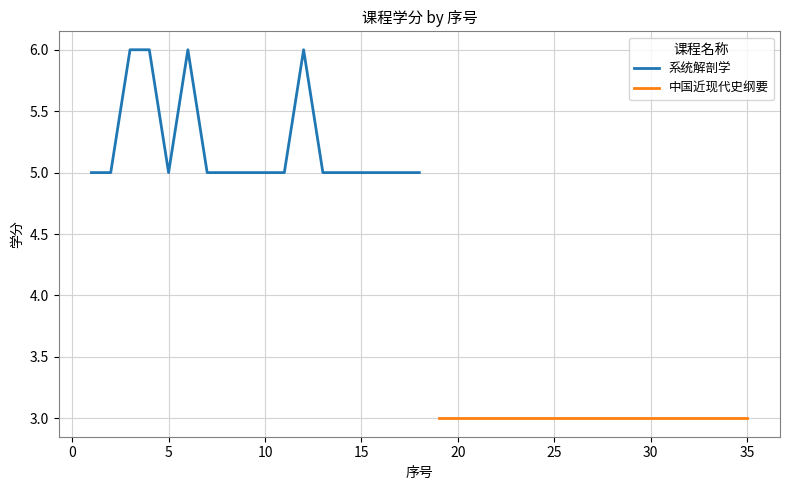

List the labels in order of value, largest first.

3, 4, 6, 12, 1, 2, 5, 7, 8, 9, 10, 11, 13, 14, 15, 16, 17, 18